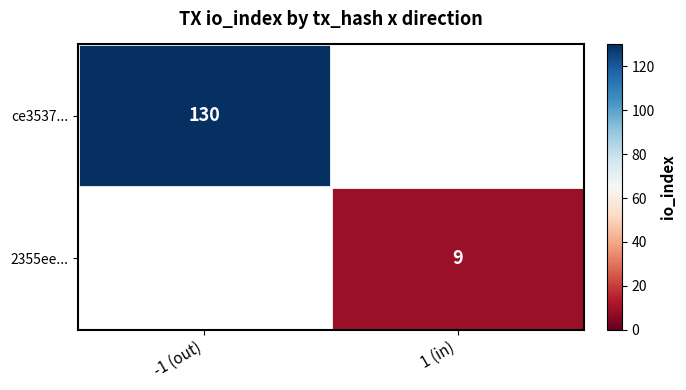

Which series has the largest range (max minus min)?

ce3537...